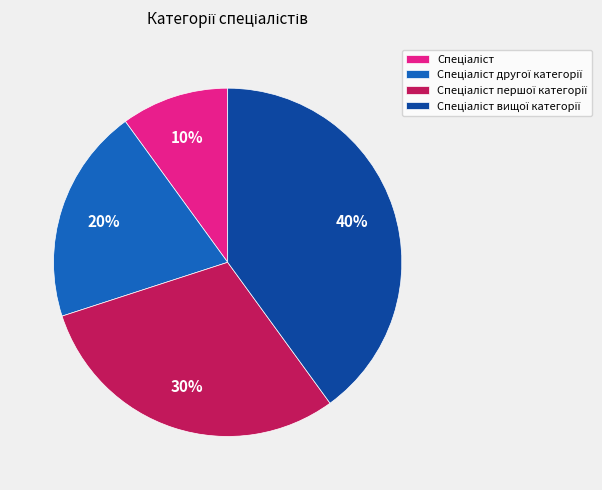

To the nearest percent, what is the difference between the largest and smallest slice percentages?

30%